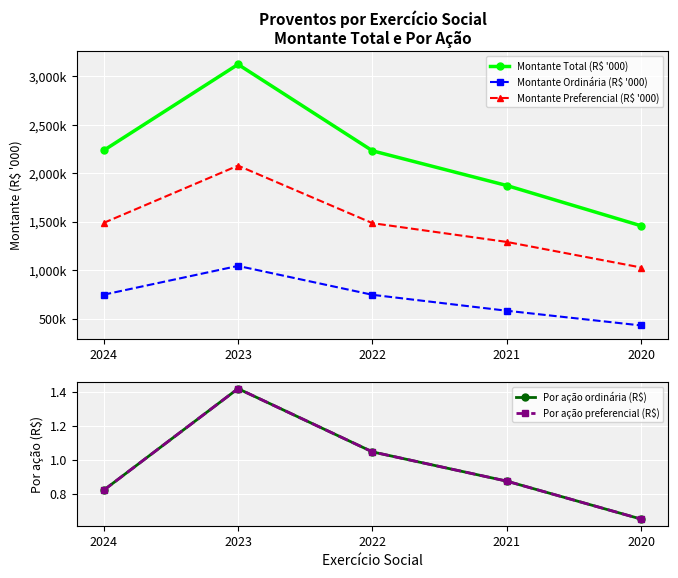

The value of Por ação preferencial (R$) at 2020 is 1.0. True or false?

False